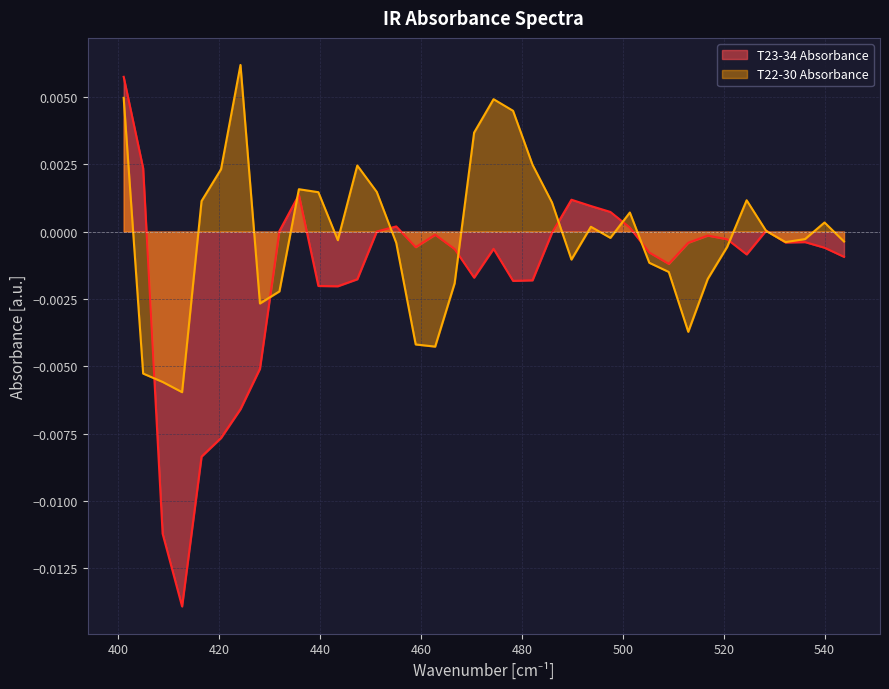

What are all the series names shown in the legend?

T23-34 Absorbance, T22-30 Absorbance